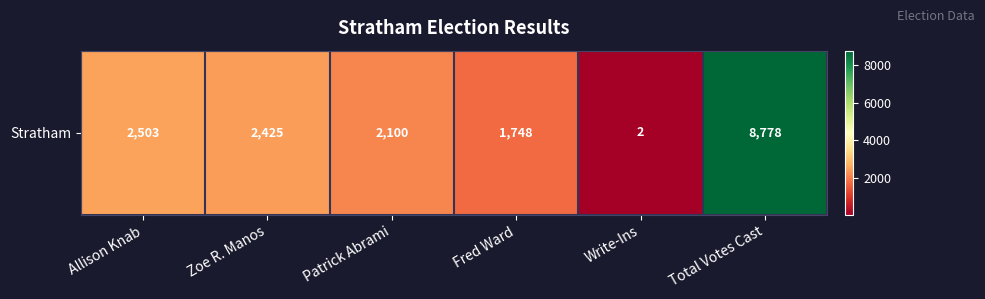

Reading left to right, list all the values displayed in this chart.

Allison Knab=2503	Zoe R. Manos=2425	Patrick Abrami=2100	Fred Ward=1748	Write-Ins=2	Total Votes Cast=8778